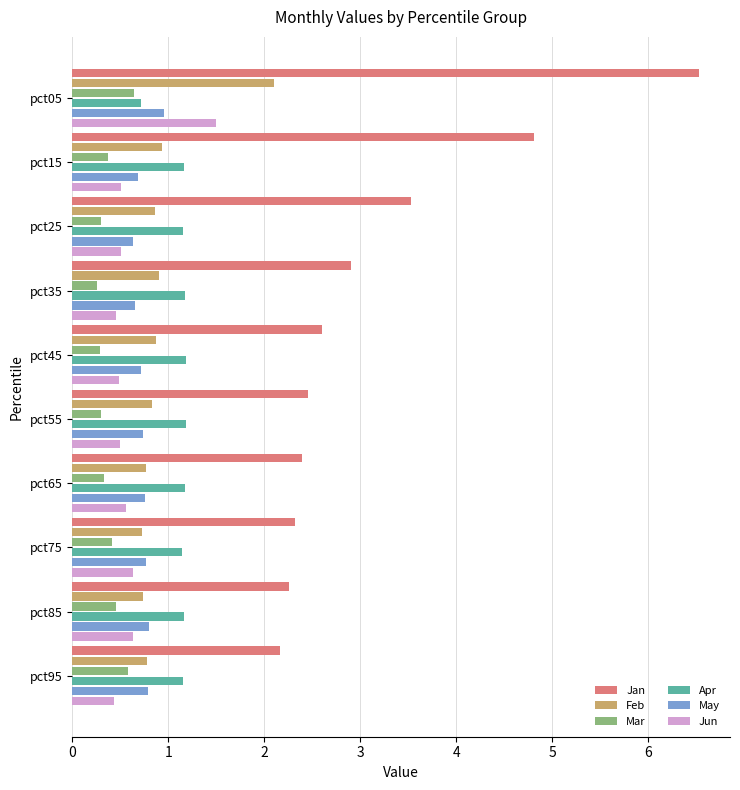

What is the difference between the maximum and second lowest values in the Jan series?

4.3